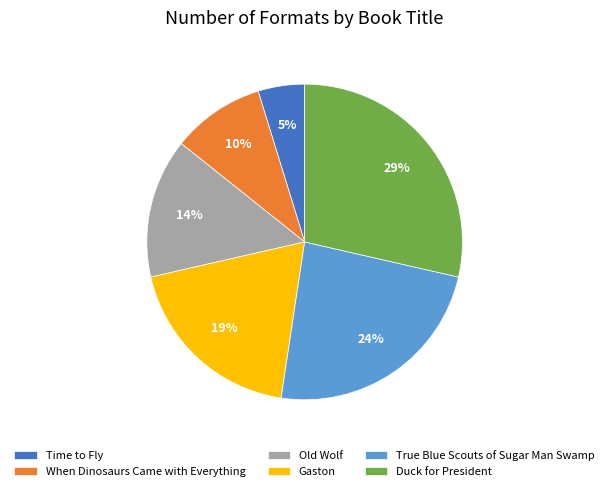

How many slices are in this pie chart?

6